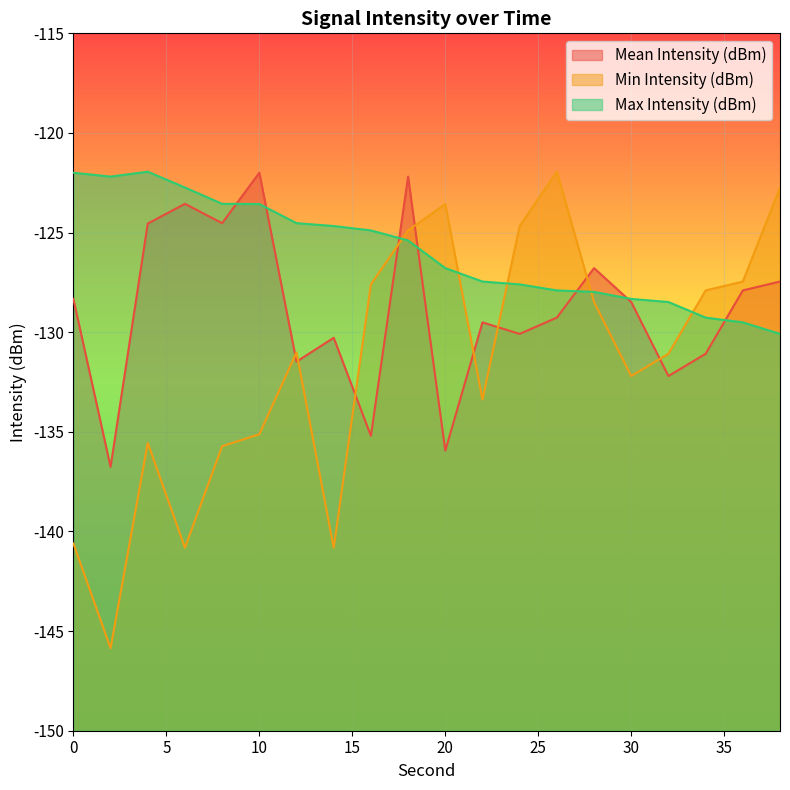

What is the minimum value shown in the chart?

-145.9